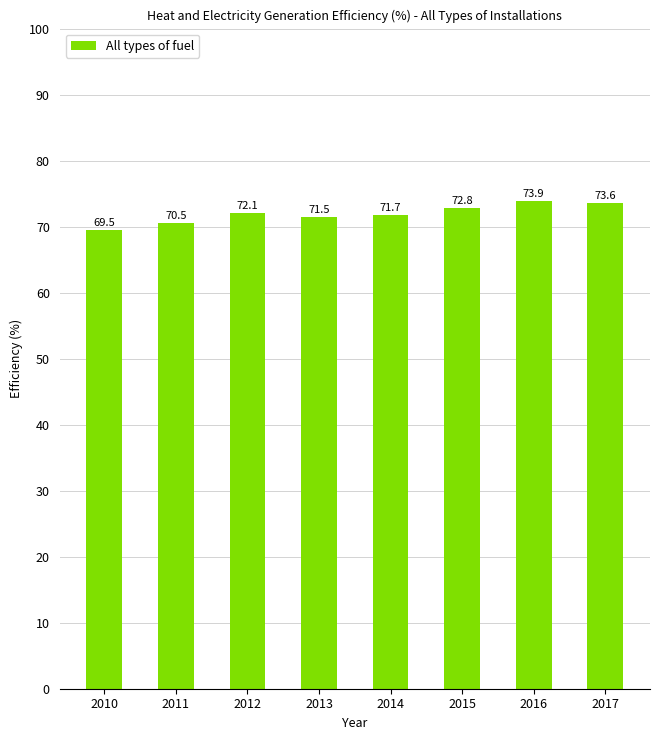

True or false: the data shows 71.5 at 2013.

True